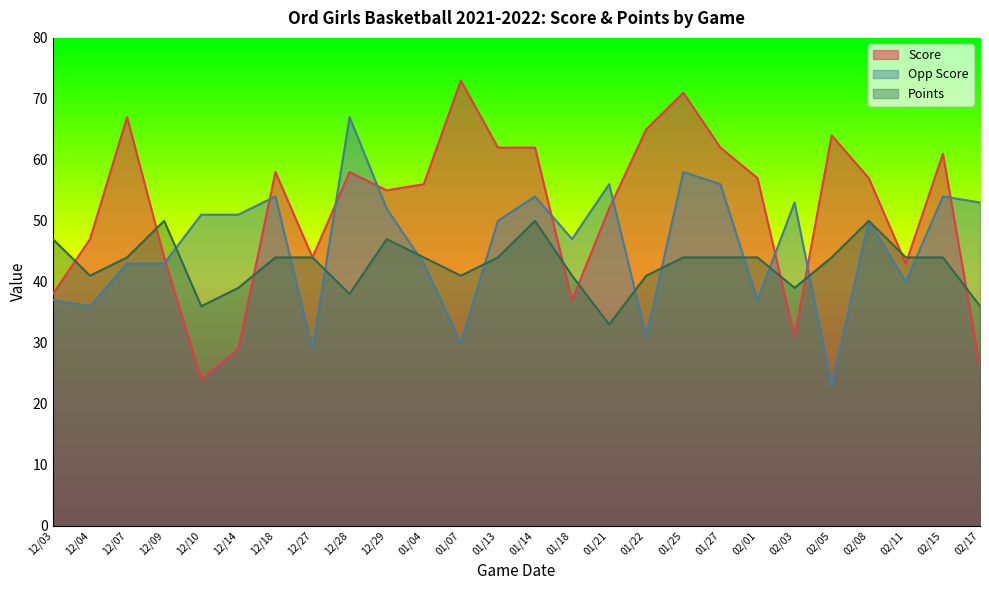

What is the total value across all series at 01/27?

162